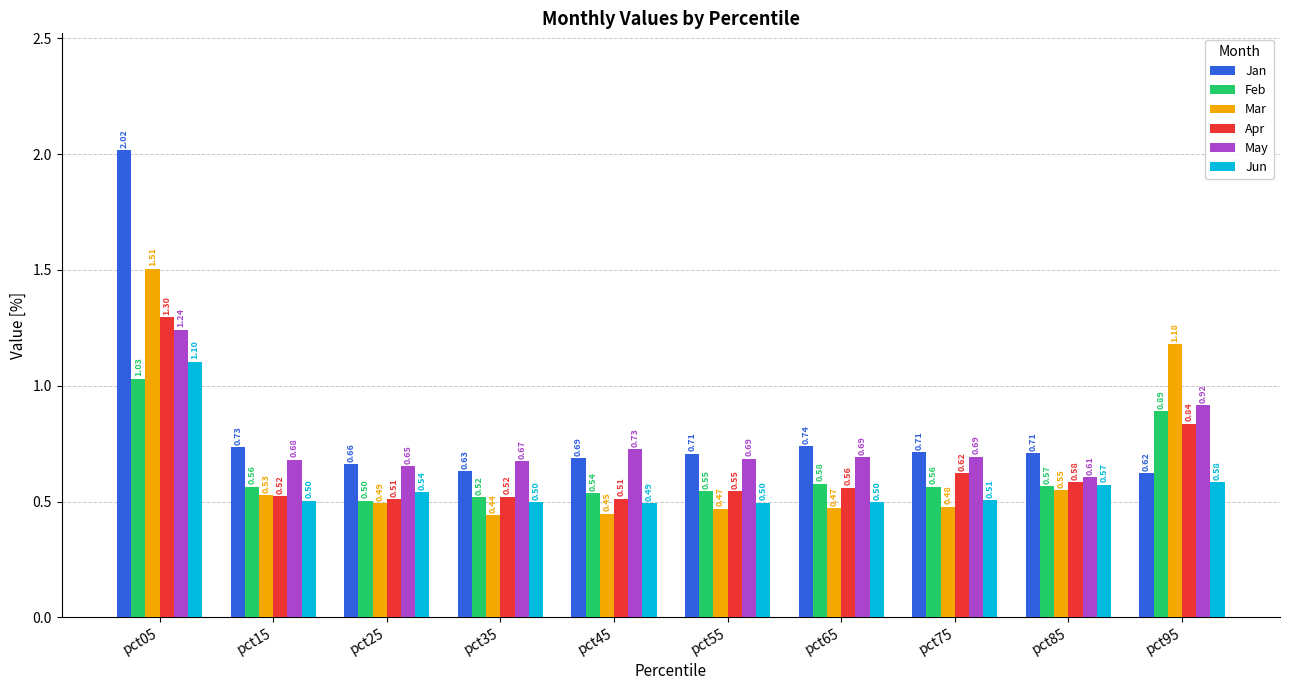

What is the spread (max minus min) of values at pct85?

0.2